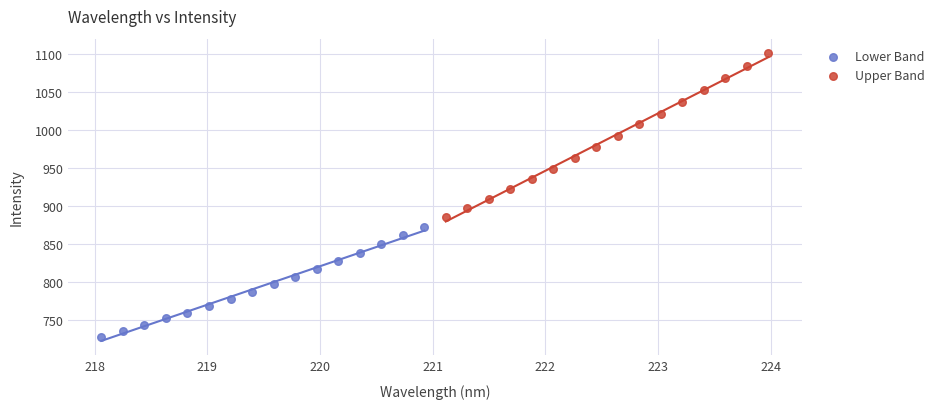

Which series contains the highest Y value?

Upper Band